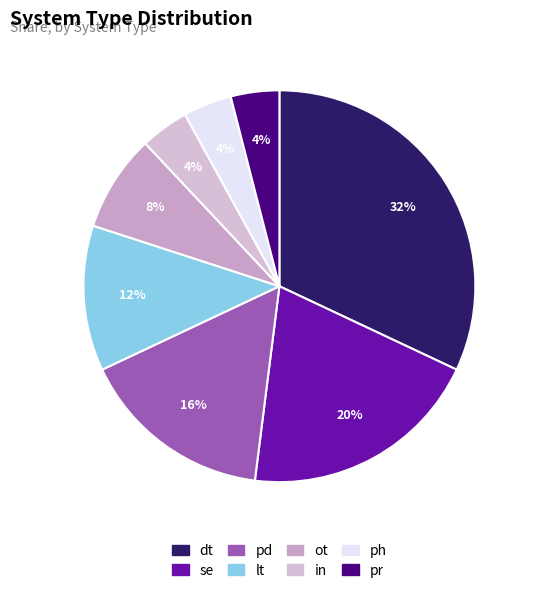

What is the largest slice in the pie chart?

dt